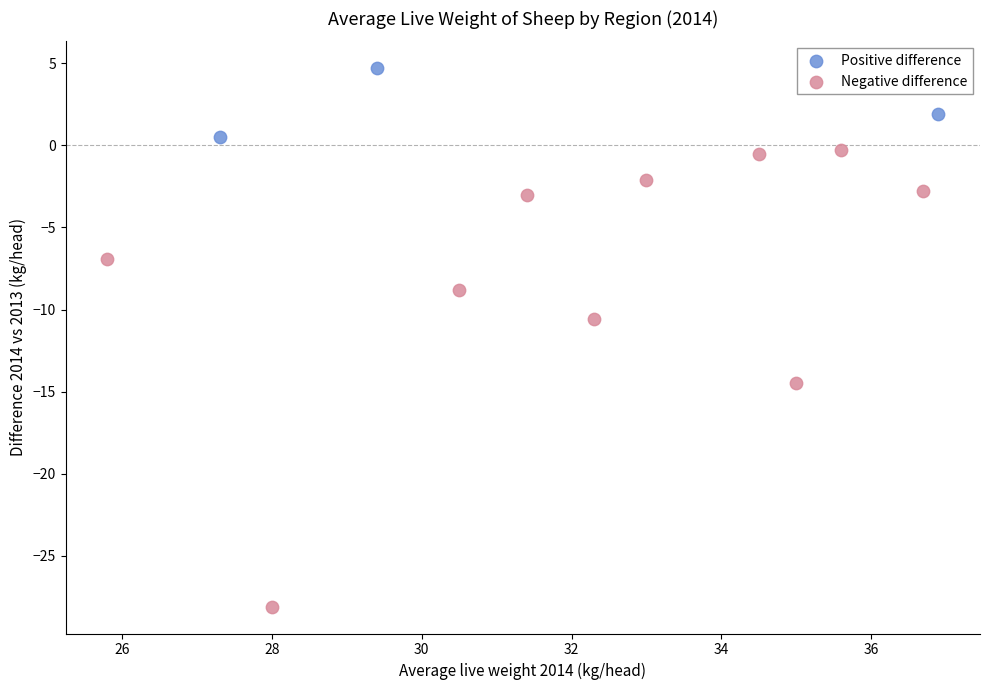

Which series contains the highest Y value?

Positive difference